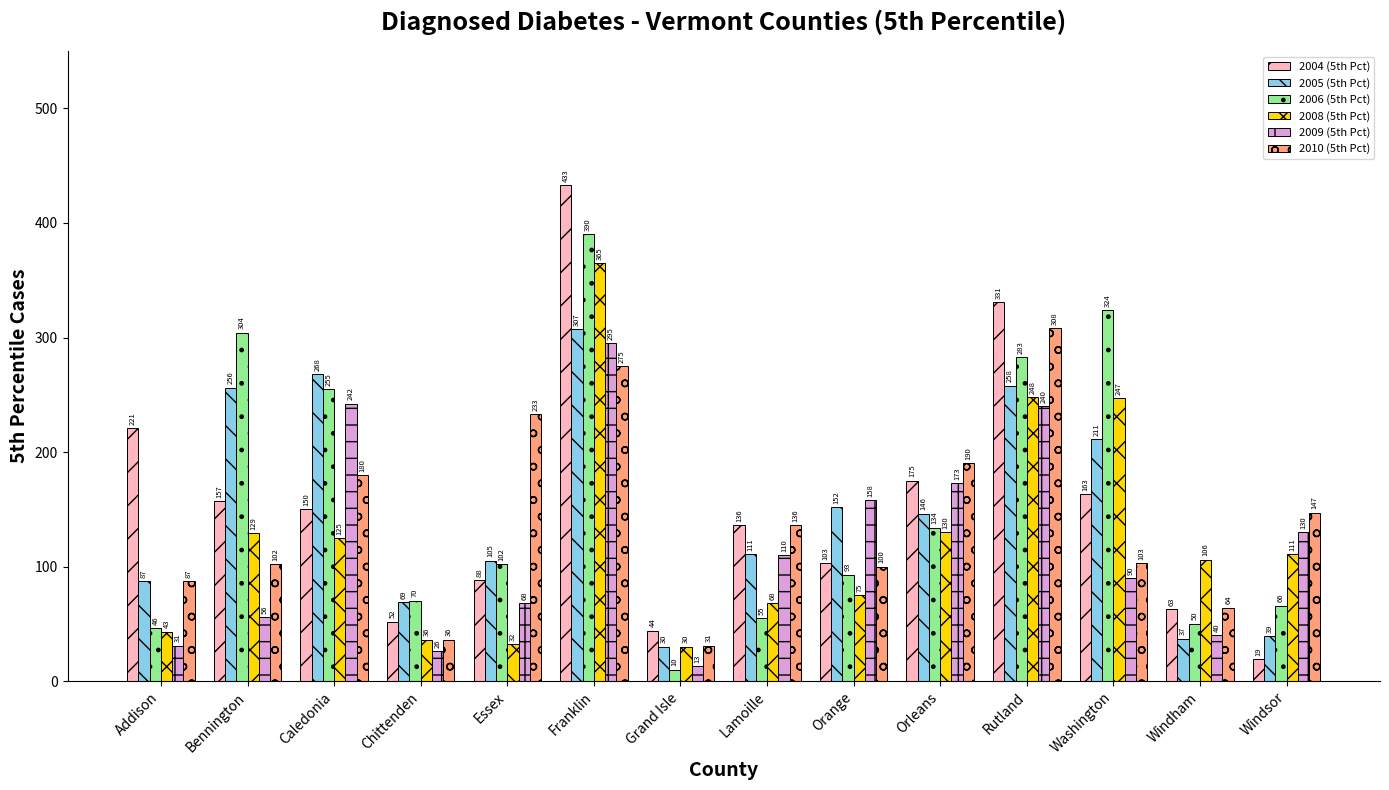

At which category is the sum across all series the highest?

Franklin